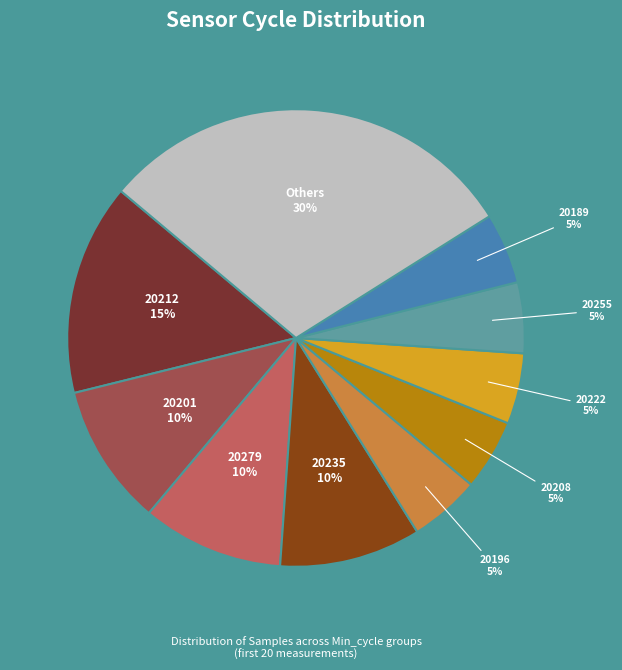

How many slices are in this pie chart?

10